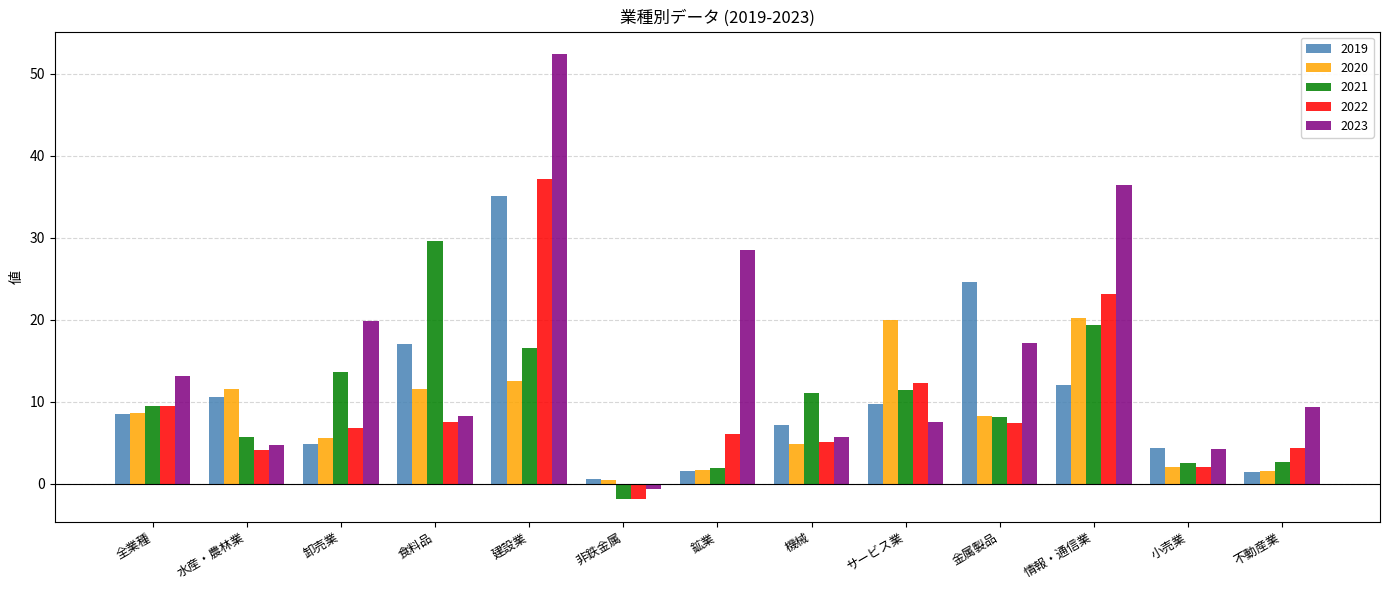

The value of 2021 at サービス業 is 3.9. True or false?

False